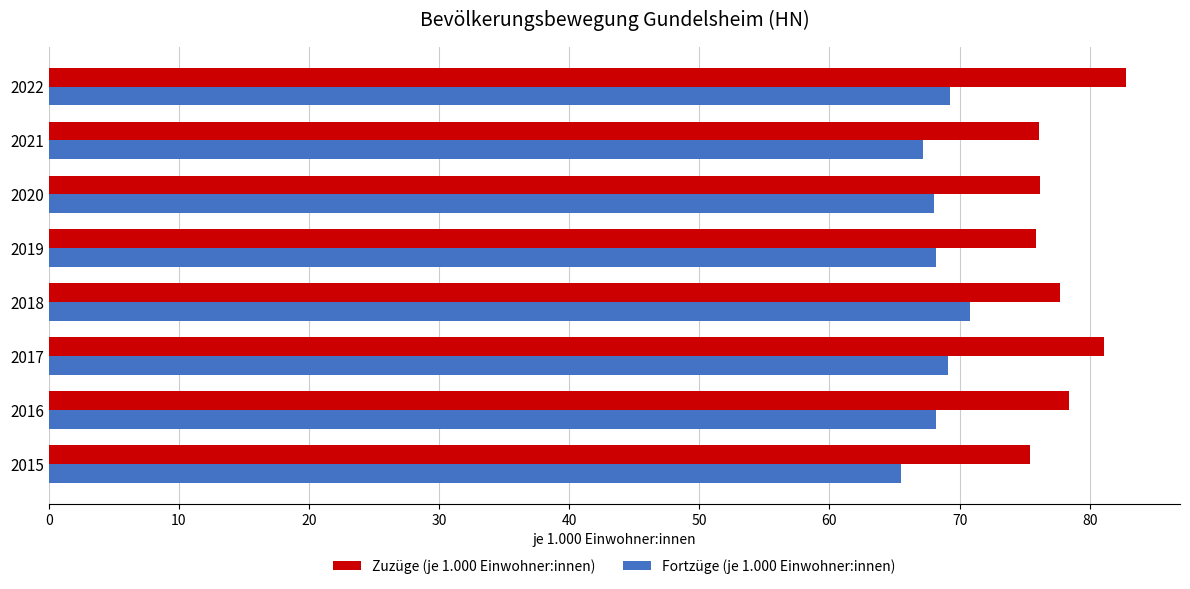

What is the sum of all Fortzüge (je 1.000 Einwohner:innen) values?

546.3